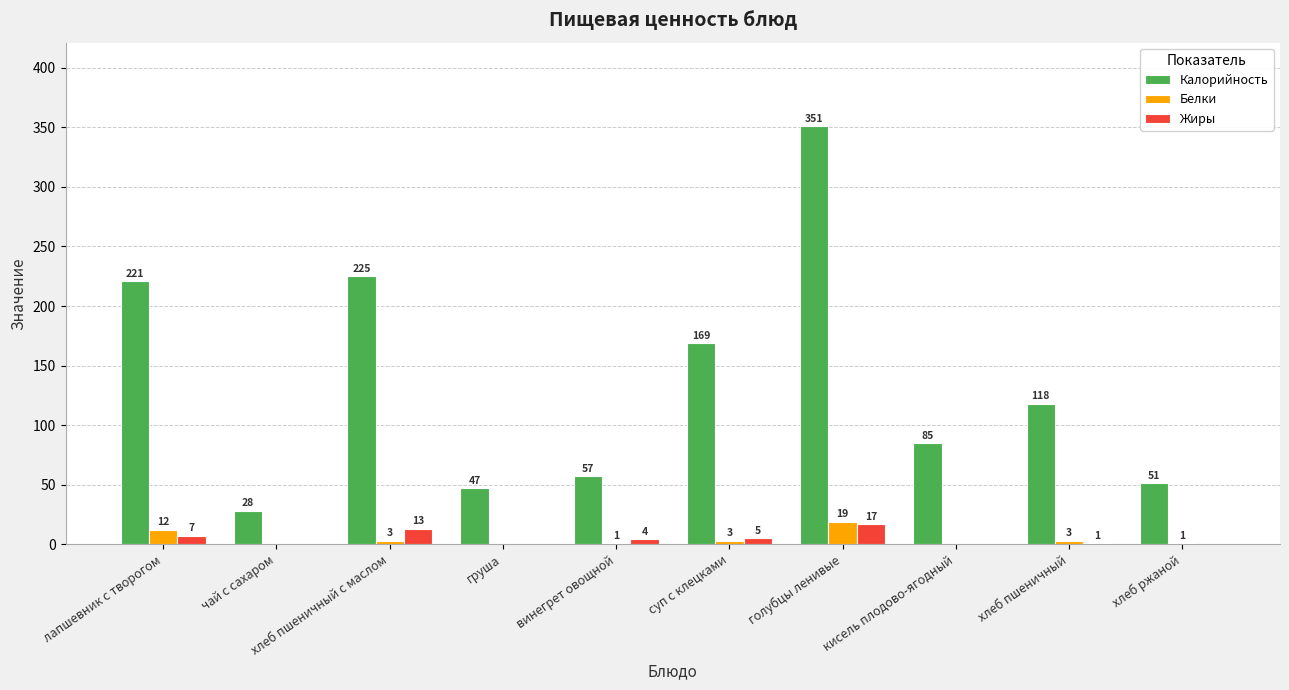

Which series changed the most between лапшевник с творогом and хлеб пшеничный с маслом?

Белки